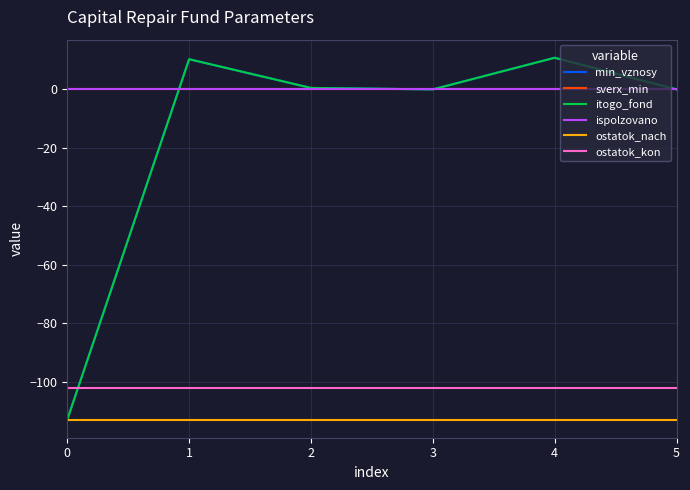

What is the average value of the min_vznosy series?

-15.2